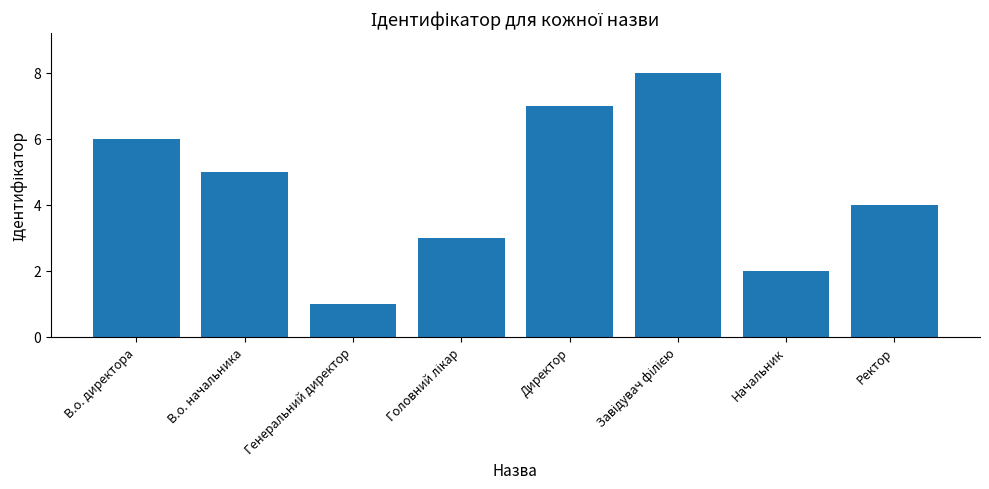

Between В.о. начальника and Начальник, which is larger?

В.о. начальника